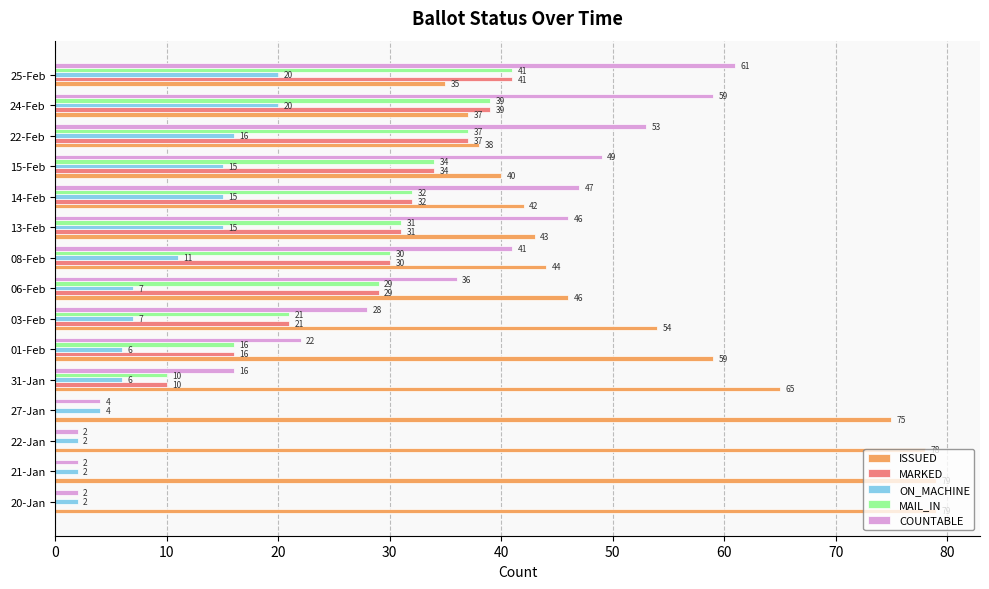

What is the approximate value of MAIL_IN at 08-Feb?

30